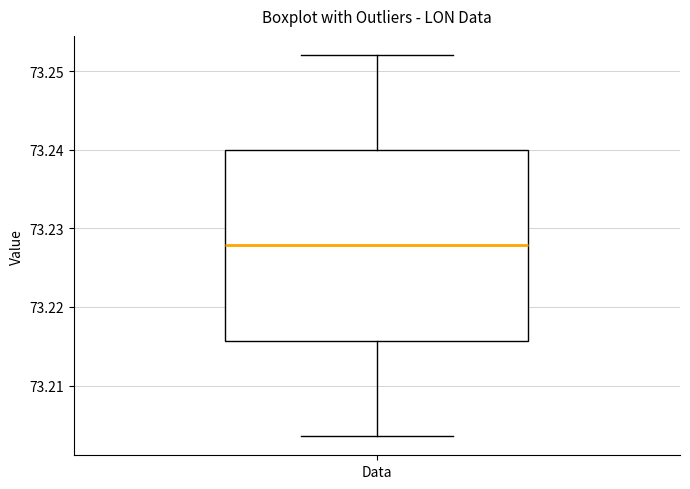

Transcribe this box plot: give where the median line is, the range the box spans, and where the two whiskers end, as read against the y-axis. The values are not printed on the chart, so give them approximately, as read against the axis.

median 73.228, box 73.216 to 73.240, whiskers 73.204 to 73.252